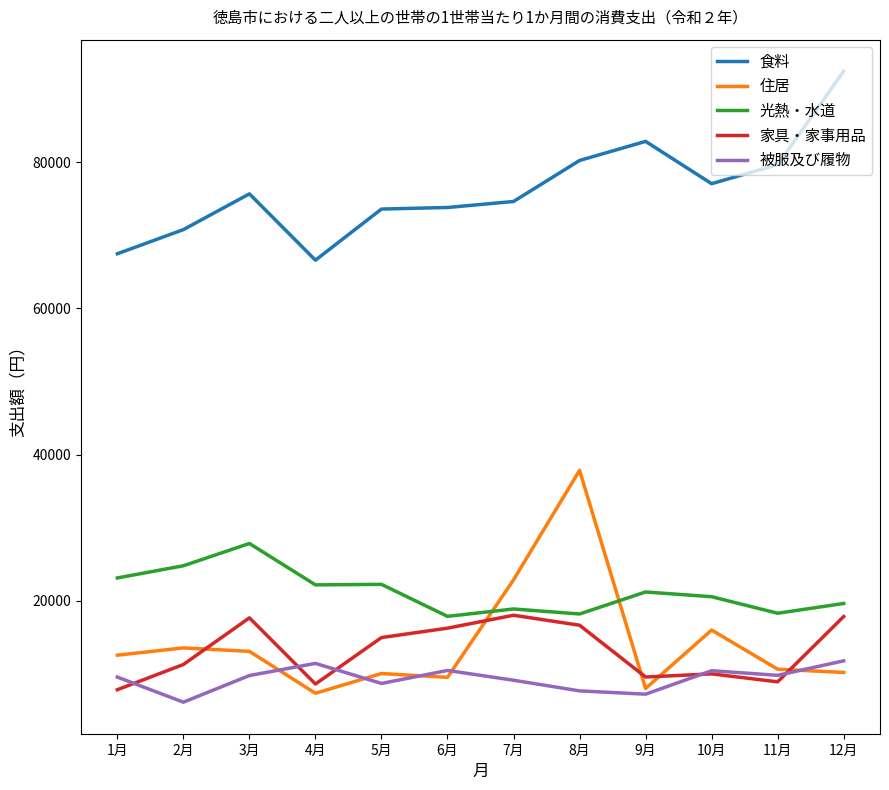

Which series has the widest spread of values?

住居